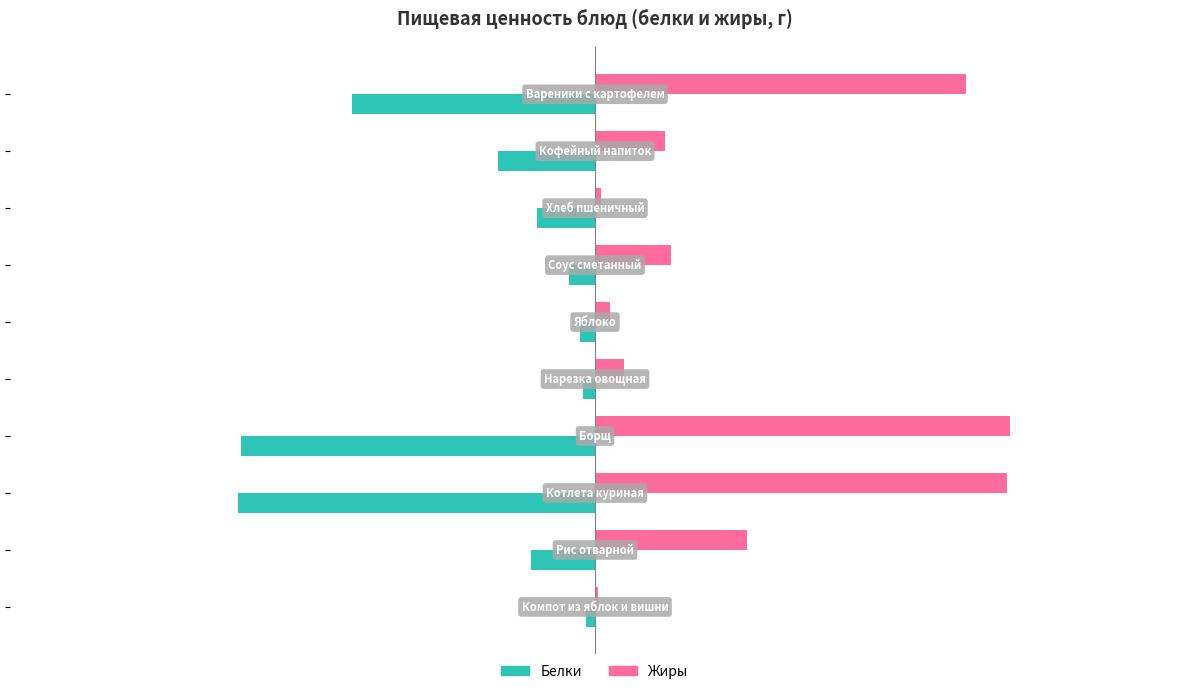

What is the sum of all Жиры values?

53.0